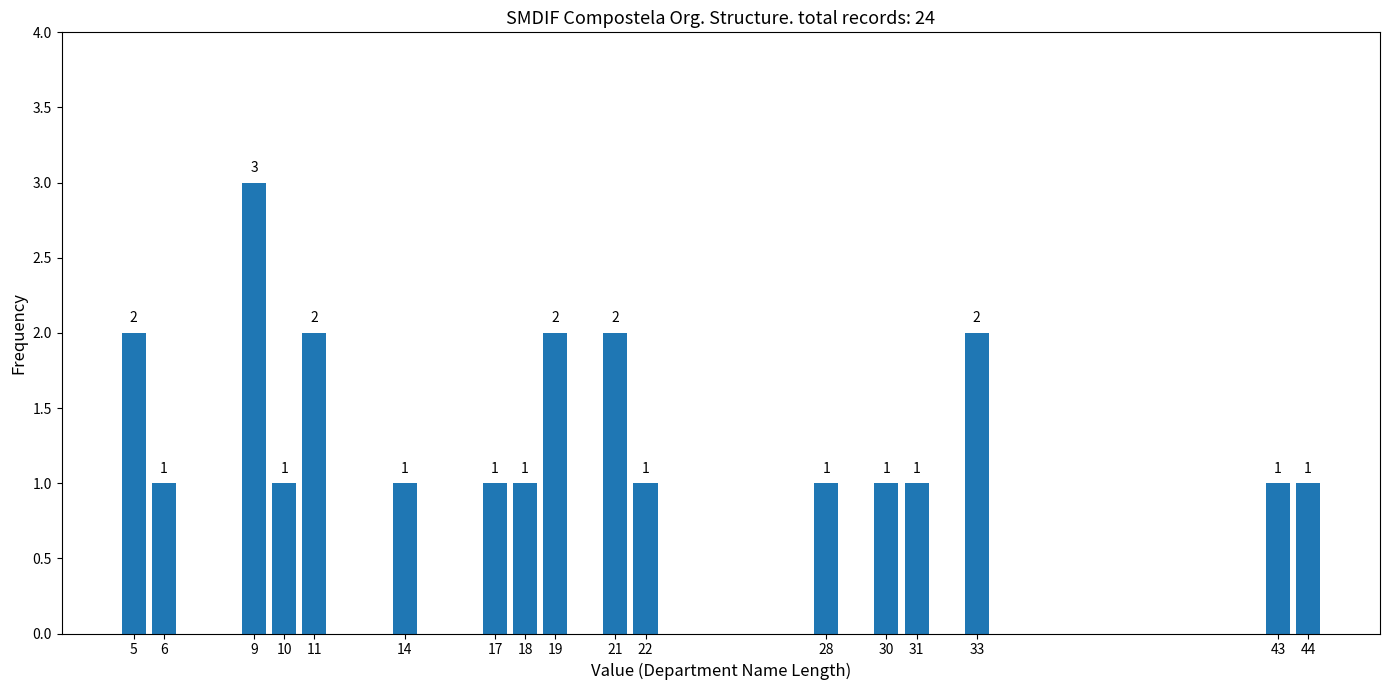

Reading left to right, transcribe all the data shown in this chart.

5=2	6=1	9=3	10=1	11=2	14=1	17=1	18=1	19=2	21=2	22=1	28=1	30=1	31=1	33=2	43=1	44=1